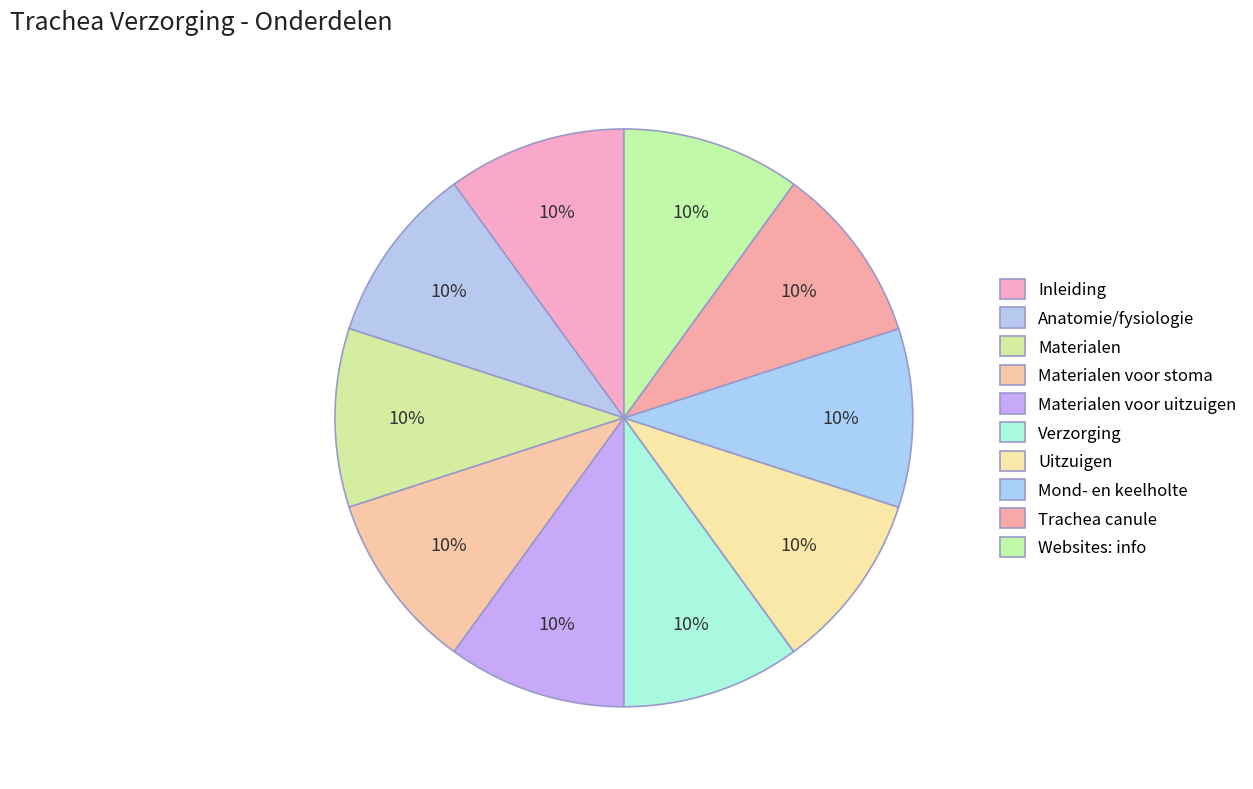

Do Materialen and Trachea canule together represent more than half of the pie?

No